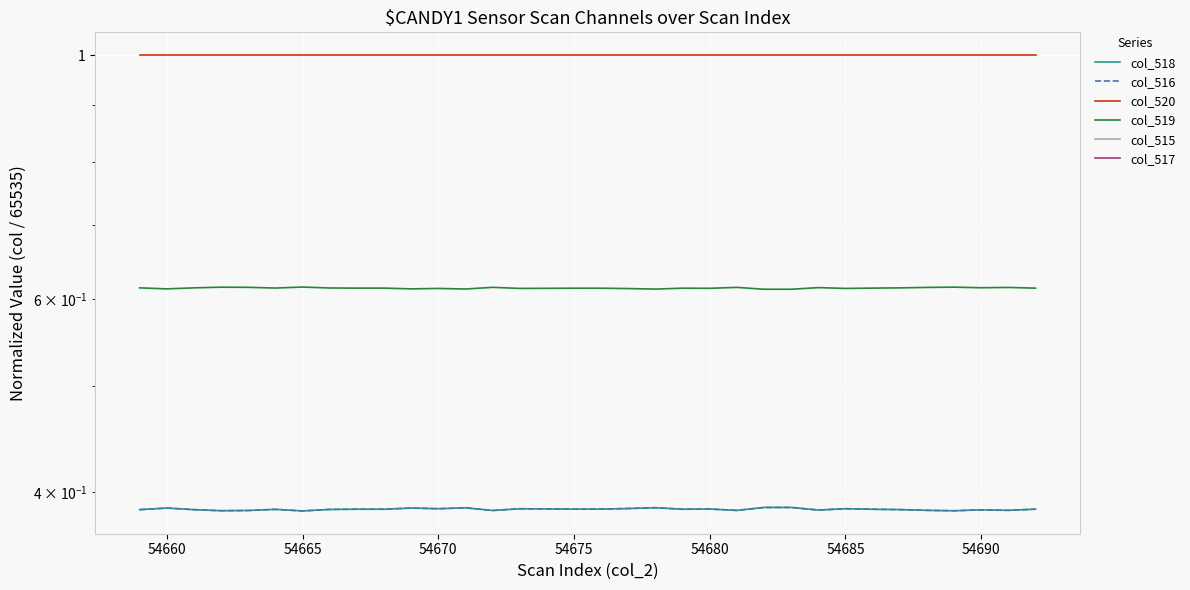

True or false: col_518 and col_519 cross at least once.

False